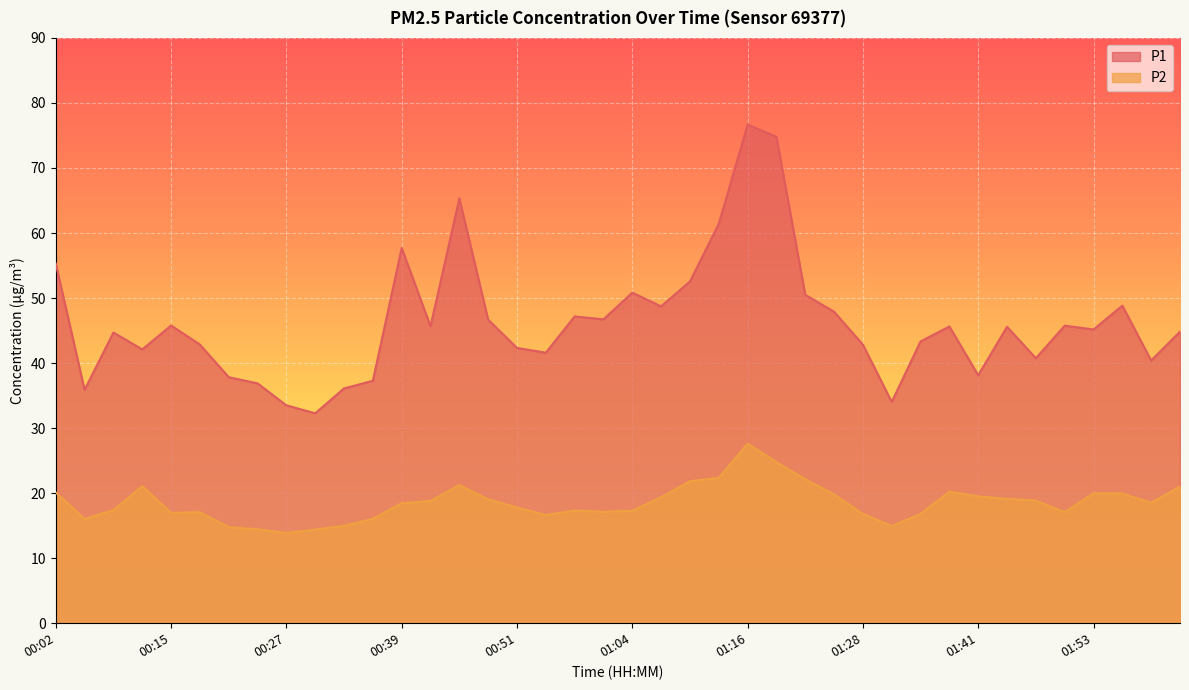

What is the difference between the maximum and second lowest values in the P2 series?

13.2